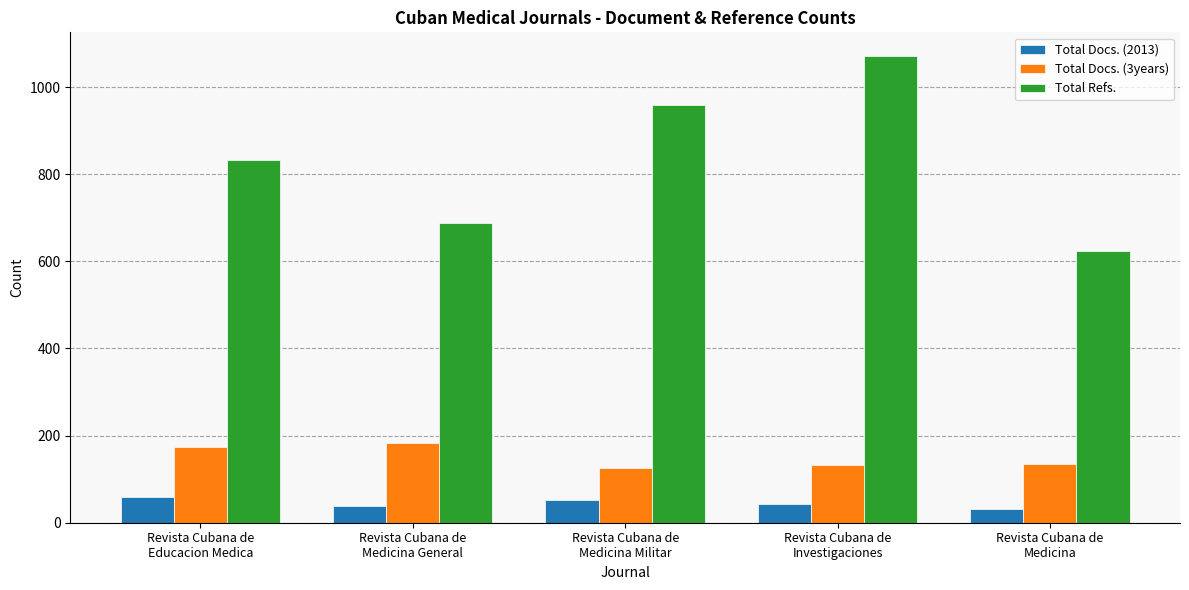

What is the difference between the maximum and minimum values in the Total Docs. (2013) series?

28